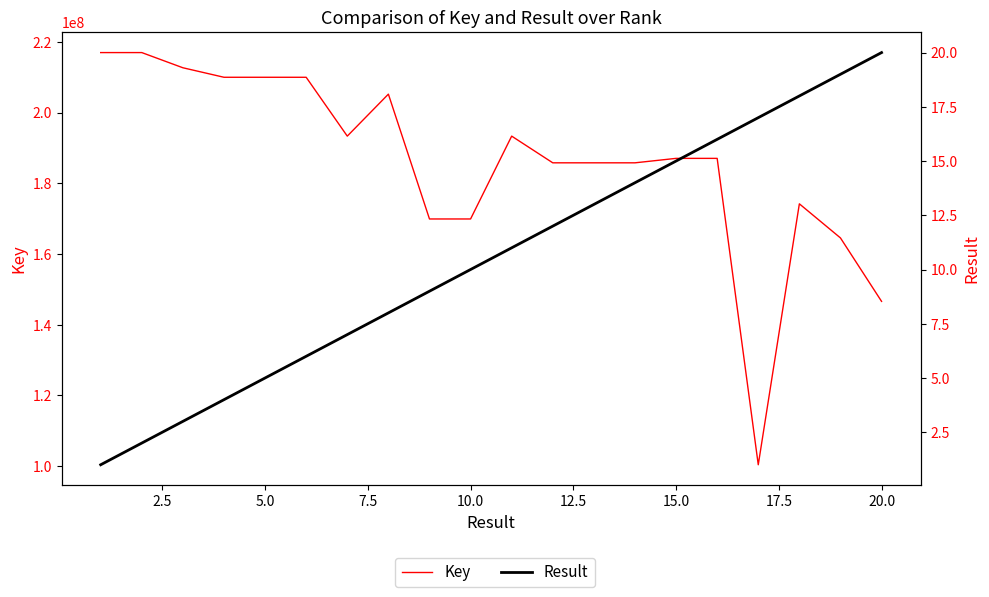

How many data points in Result are less than 11?

10